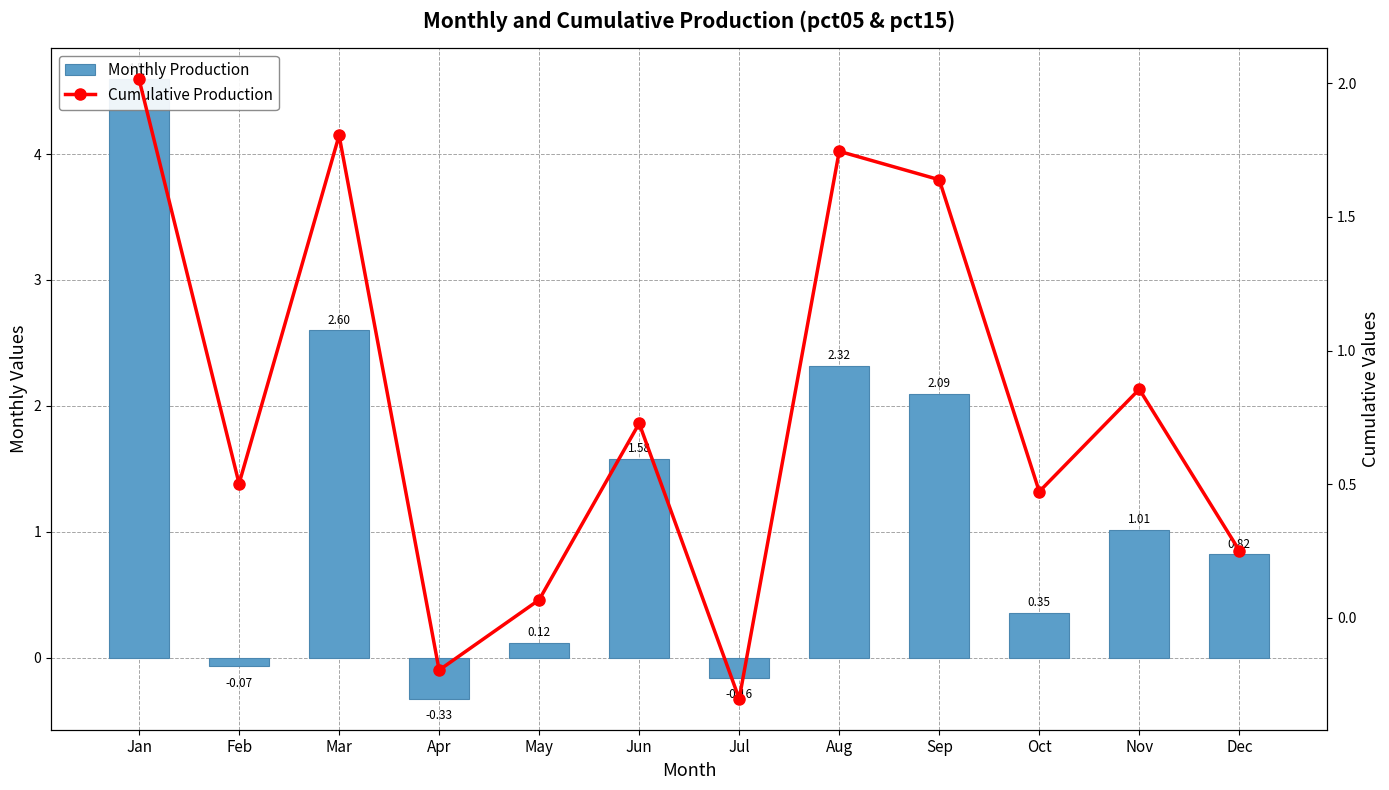

Reading right to left, transcribe all the data shown in this chart.

Monthly Production: Dec=0.8	Nov=1.0	Oct=0.4	Sep=2.1	Aug=2.3	Jul=-0.2	Jun=1.6	May=0.1	Apr=-0.3	Mar=2.6	Feb=-0.1	Jan=4.6
Cumulative Production: Dec=0.3	Nov=0.9	Oct=0.5	Sep=1.6	Aug=1.7	Jul=-0.3	Jun=0.7	May=0.1	Apr=-0.2	Mar=1.8	Feb=0.5	Jan=2.0